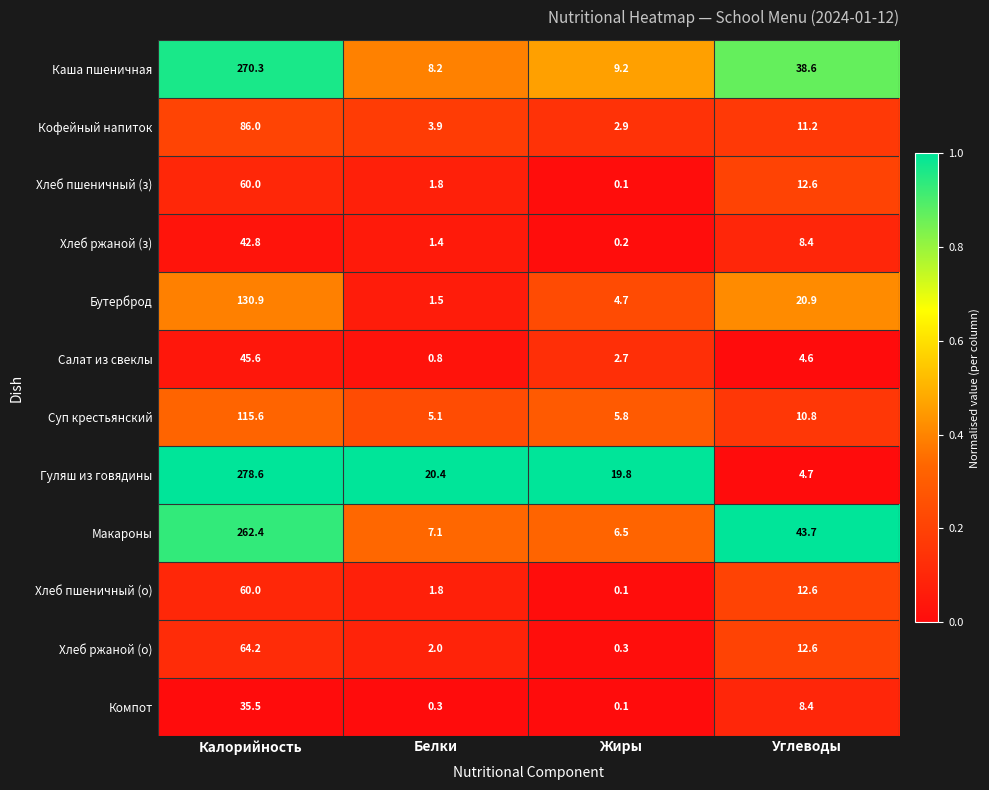

What is the difference between the maximum and minimum values in the Хлеб пшеничный (з) series?

59.9